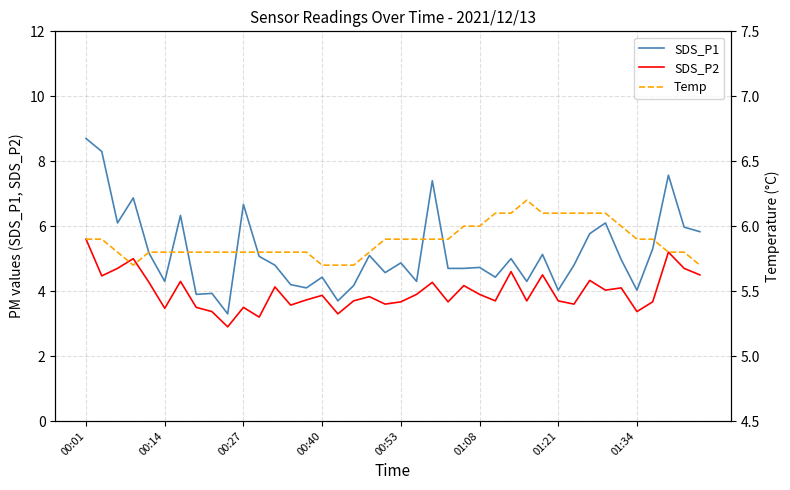

True or false: SDS_P2 and SDS_P1 intersect in this chart.

False